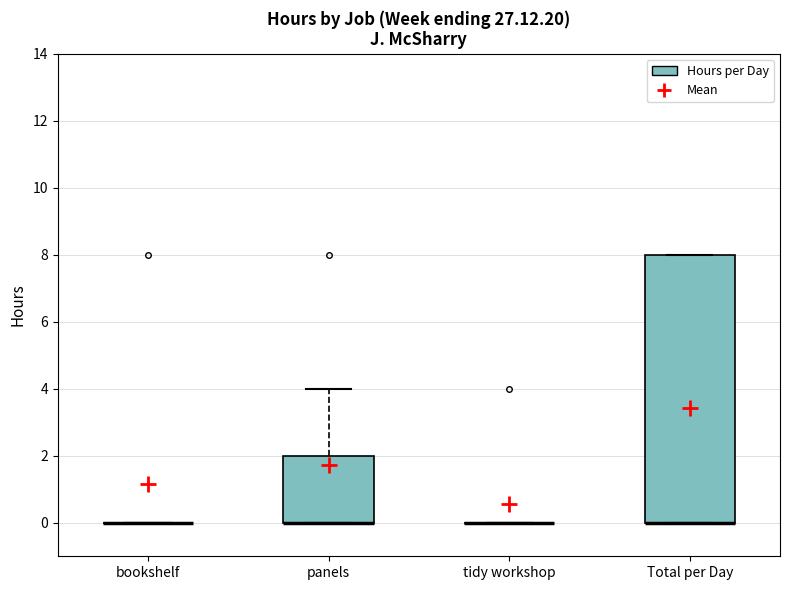

Where does the upper whisker of the box for panels end on the y-axis? The values are not printed on the chart, so give them approximately, as read against the axis.

4